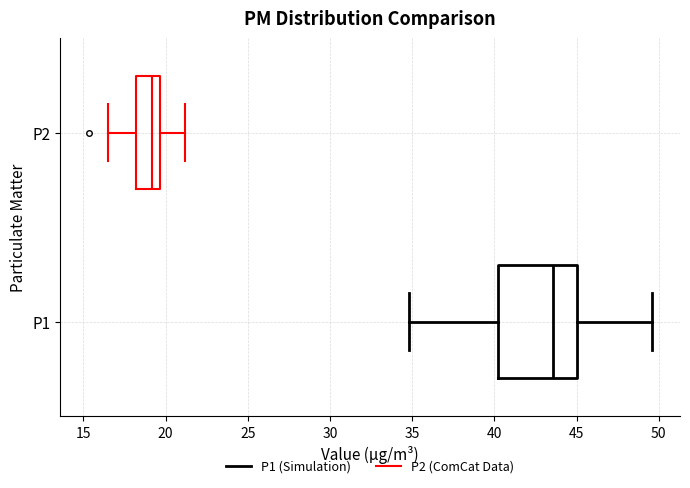

Reading bottom to top, transcribe this box plot: for each box, give where its median line is, the range the box spans, and where its two whiskers end, as read against the x-axis. The values are not printed on the chart, so give them approximately, as read against the axis.

P1: median 43.5, box 40.0 to 45.0, whiskers 35.0 to 49.5
P2: median 19.0, box 18.0 to 19.5, whiskers 16.5 to 21.0